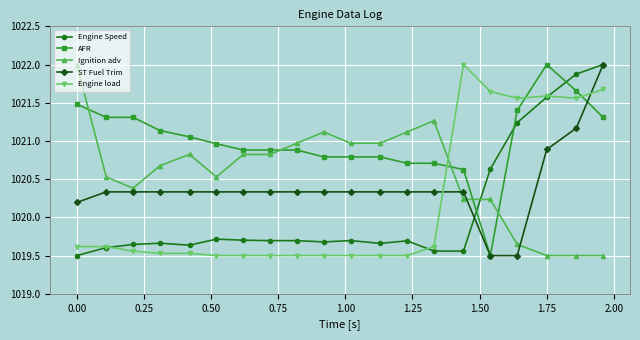

How many times do Engine load and AFR cross each other?

3